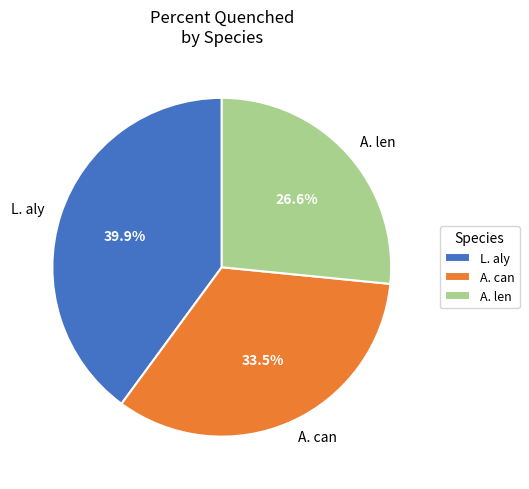

Is there any slice that represents more than half of the pie?

No